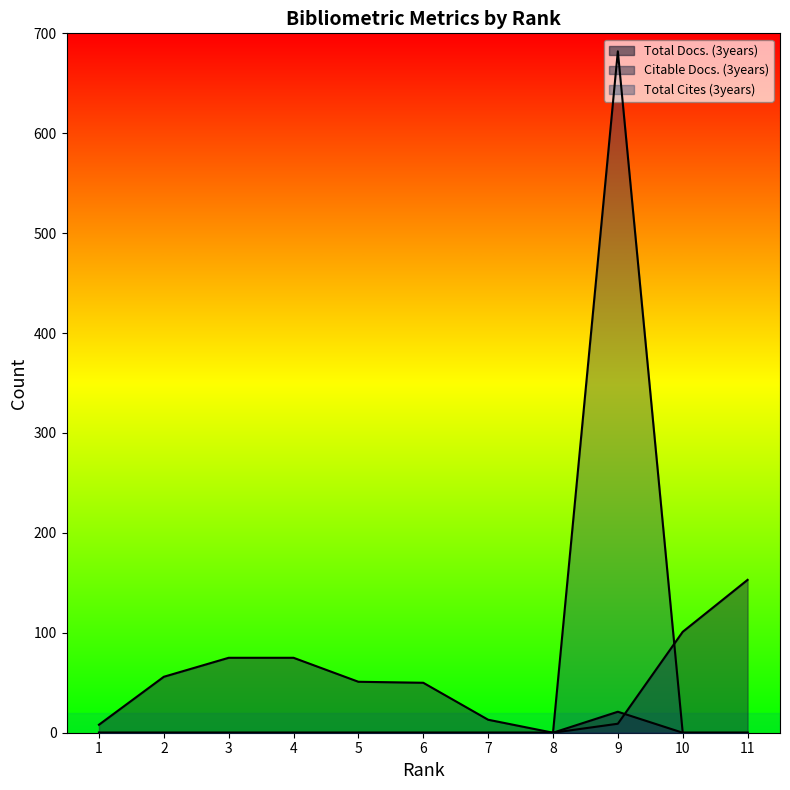

What is the difference between the maximum and minimum values in the Citable Docs. (3years) series?

153